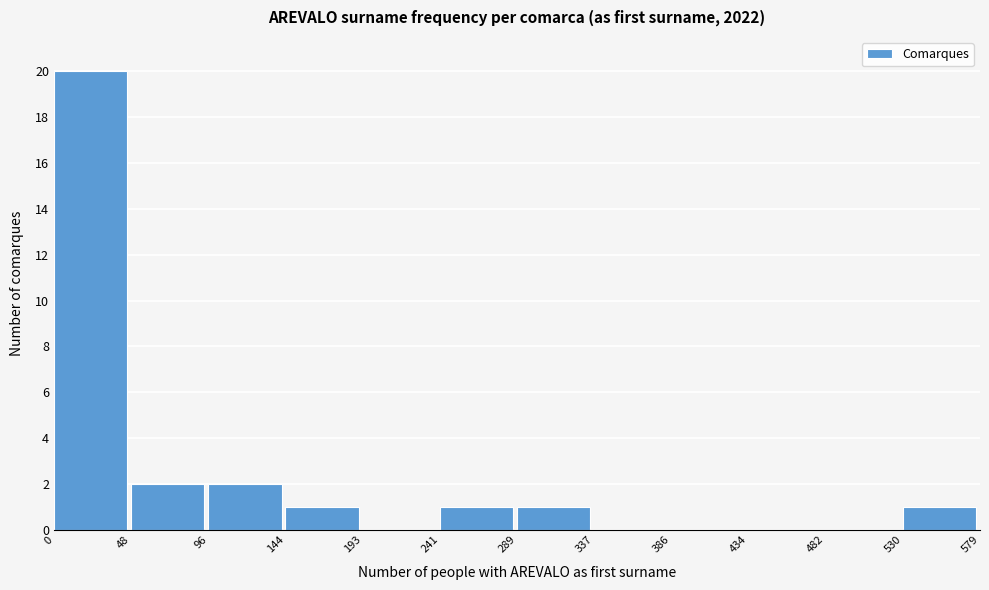

How tall is the bar that spans 0 to 48 on the x-axis? The values are not printed on the chart, so give them approximately, as read against the axis.

20